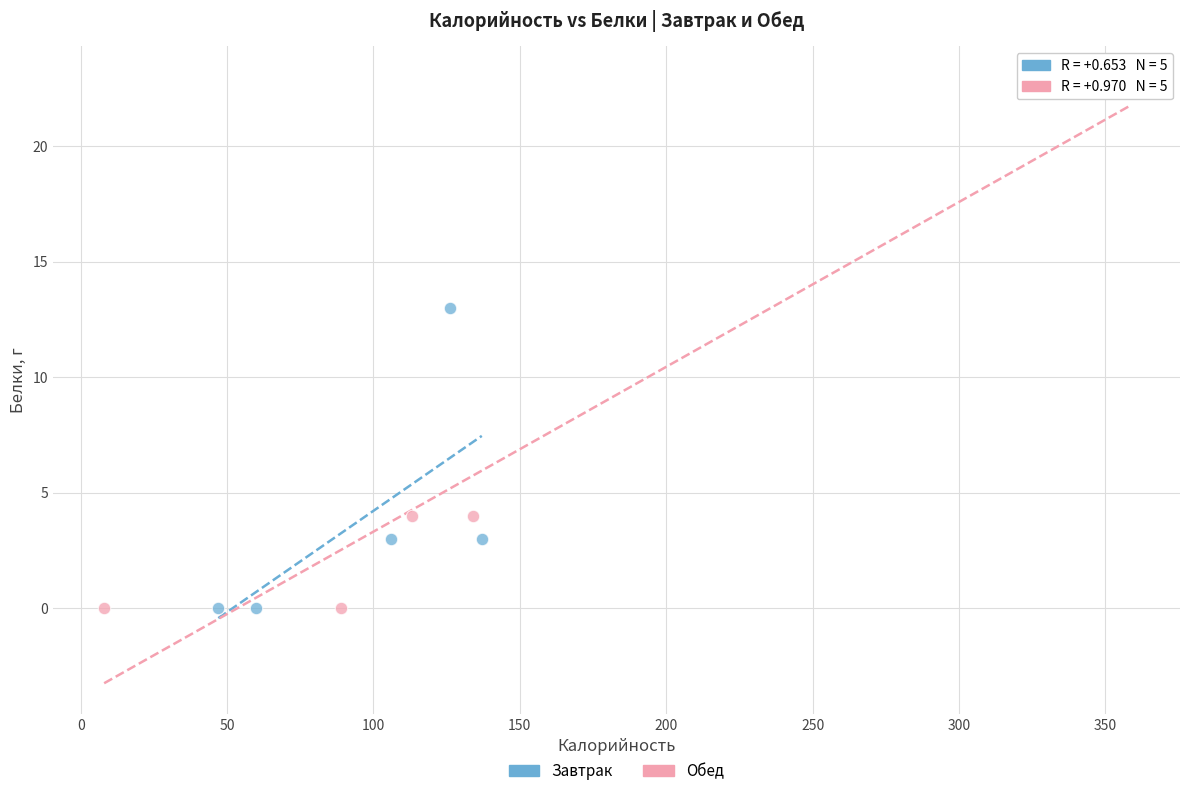

What are all the series names shown in the legend?

Завтрак, Обед